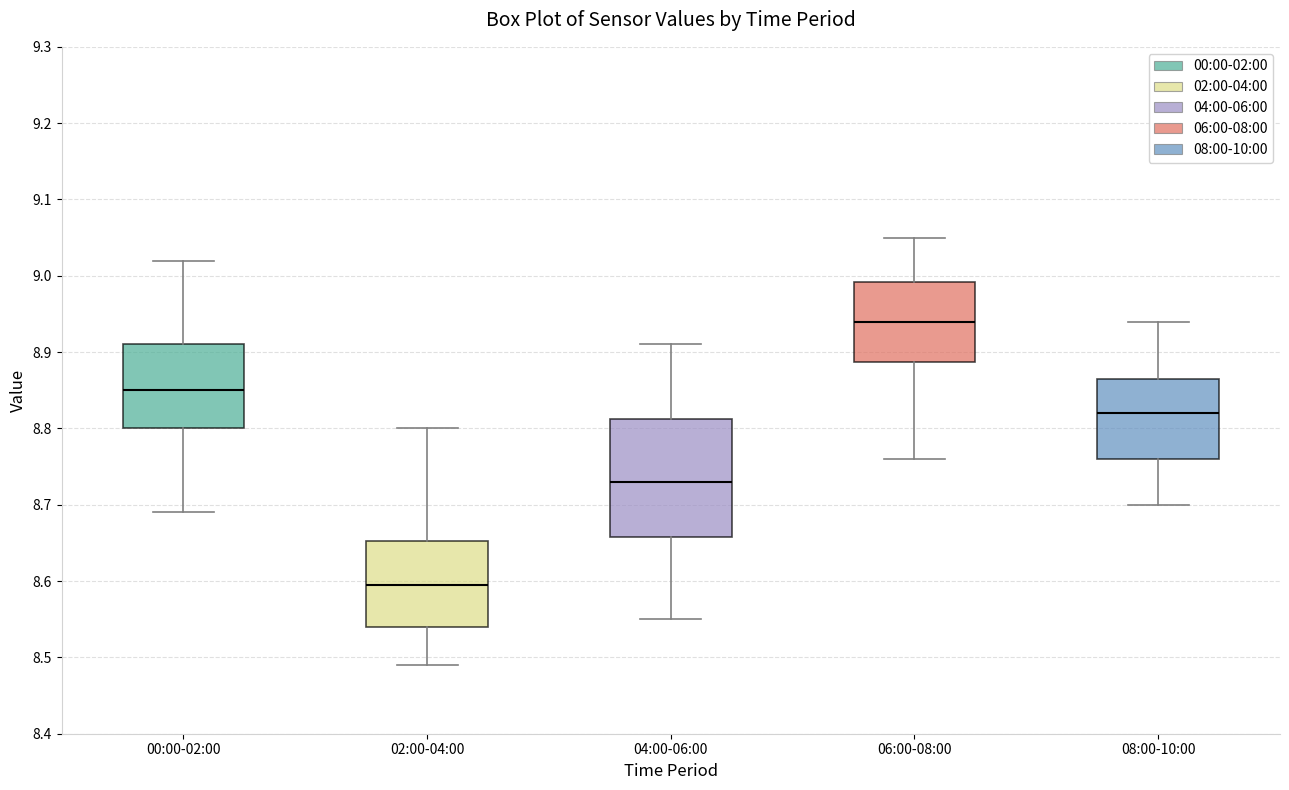

Where is the upper edge of the box for 06:00-08:00 on the y-axis? The values are not printed on the chart, so give them approximately, as read against the axis.

8.99